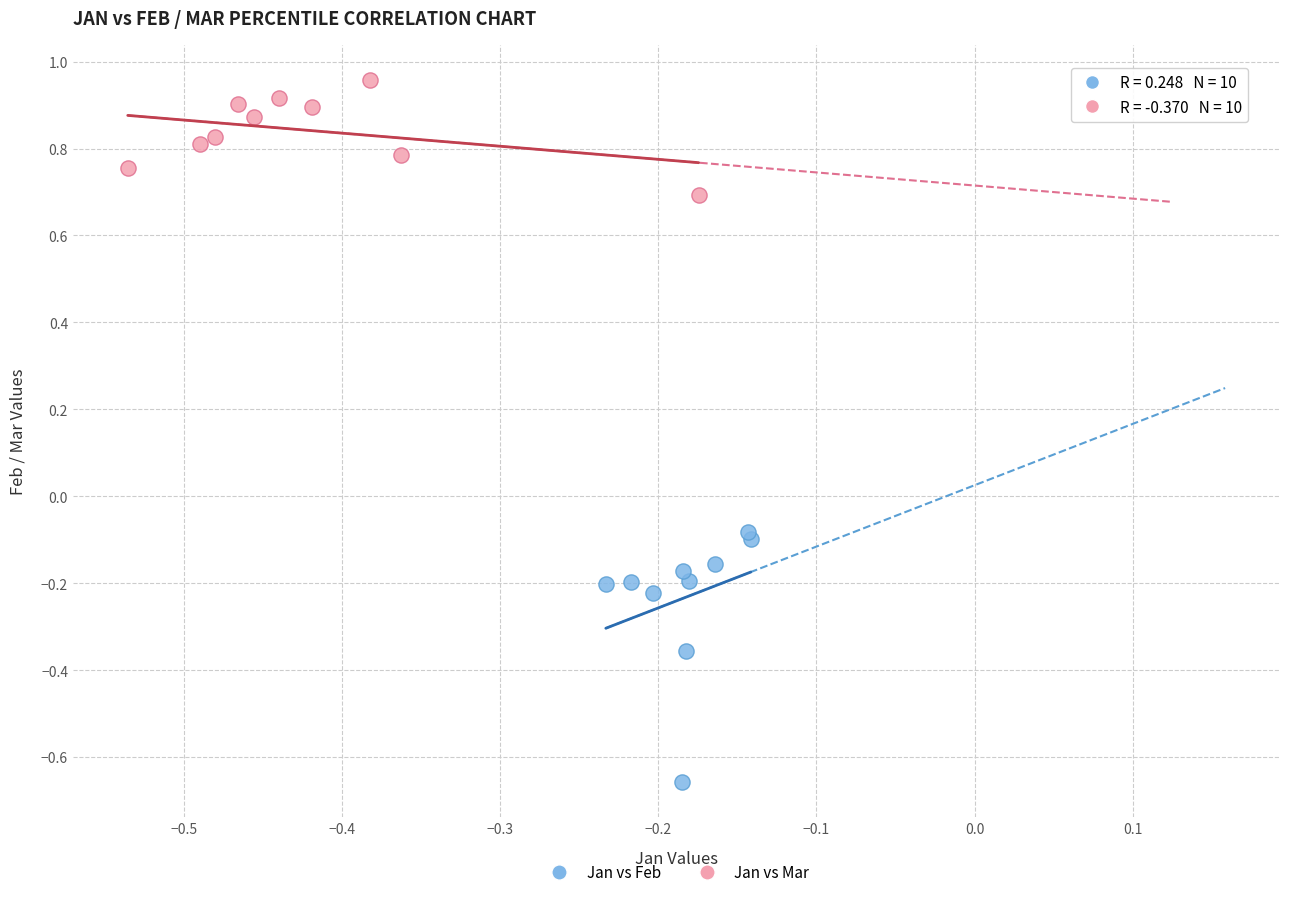

Which series contains the lowest Y value?

Jan vs Feb